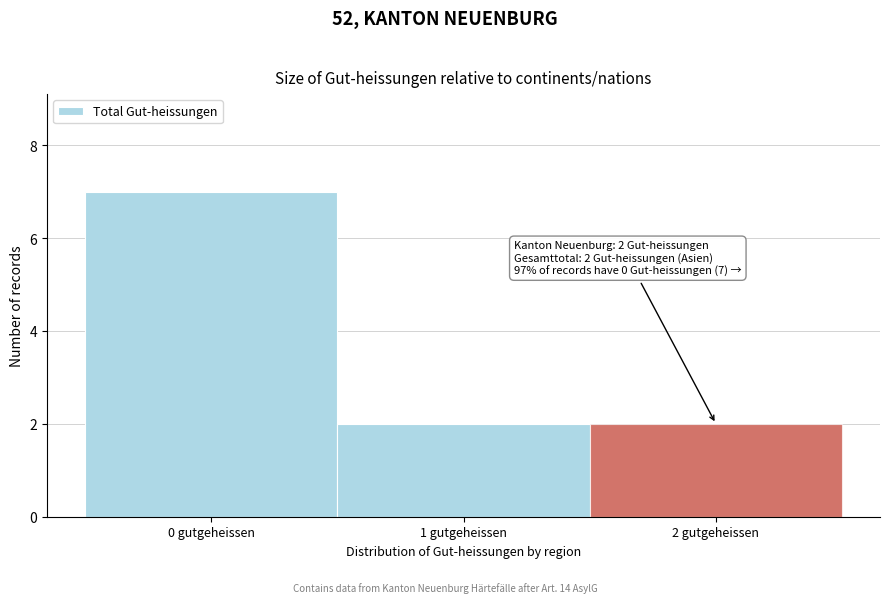

Which range on the x-axis has the tallest bar?

-0.5 to 0.5